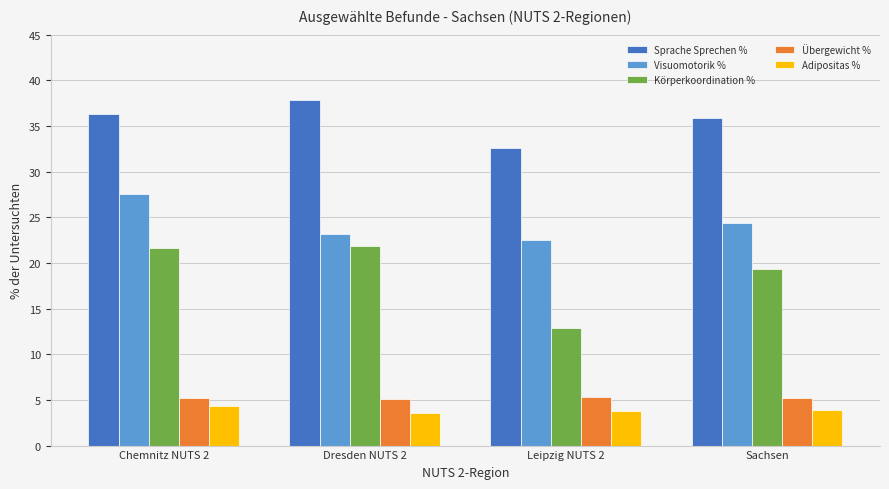

What is the difference between the maximum and minimum values in the Körperkoordination % series?

9.0